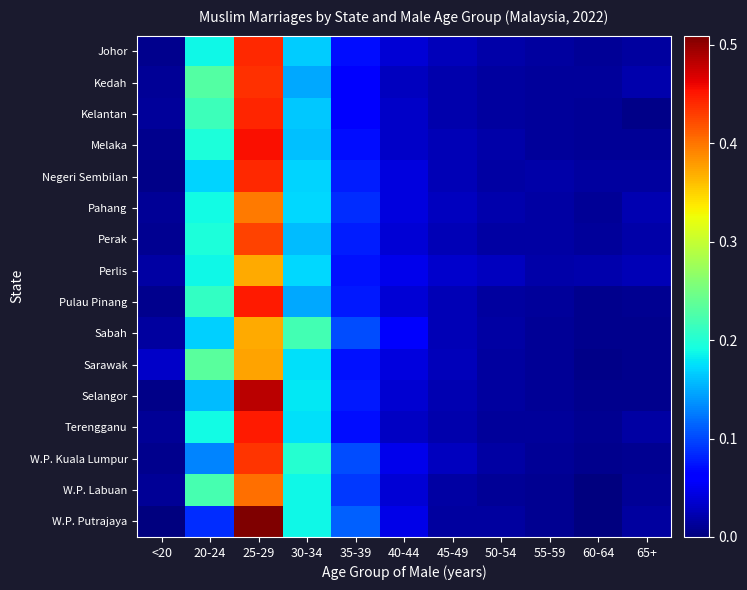

Reading left to right, transcribe all the data shown in this chart.

Johor: <20=0.0	20-24=0.2	25-29=0.4	30-34=0.2	35-39=0.1	40-44=0.0	45-49=0.0	50-54=0.0	55-59=0.0	60-64=0.0	65+=0.0
Kedah: <20=0.0	20-24=0.2	25-29=0.4	30-34=0.1	35-39=0.1	40-44=0.0	45-49=0.0	50-54=0.0	55-59=0.0	60-64=0.0	65+=0.0
Kelantan: <20=0.0	20-24=0.2	25-29=0.4	30-34=0.2	35-39=0.1	40-44=0.0	45-49=0.0	50-54=0.0	55-59=0.0	60-64=0.0	65+=0.0
Melaka: <20=0.0	20-24=0.2	25-29=0.5	30-34=0.2	35-39=0.1	40-44=0.0	45-49=0.0	50-54=0.0	55-59=0.0	60-64=0.0	65+=0.0
Negeri Sembilan: <20=0.0	20-24=0.2	25-29=0.4	30-34=0.2	35-39=0.1	40-44=0.0	45-49=0.0	50-54=0.0	55-59=0.0	60-64=0.0	65+=0.0
Pahang: <20=0.0	20-24=0.2	25-29=0.4	30-34=0.2	35-39=0.1	40-44=0.0	45-49=0.0	50-54=0.0	55-59=0.0	60-64=0.0	65+=0.0
Perak: <20=0.0	20-24=0.2	25-29=0.4	30-34=0.2	35-39=0.1	40-44=0.0	45-49=0.0	50-54=0.0	55-59=0.0	60-64=0.0	65+=0.0
Perlis: <20=0.0	20-24=0.2	25-29=0.4	30-34=0.2	35-39=0.1	40-44=0.0	45-49=0.0	50-54=0.0	55-59=0.0	60-64=0.0	65+=0.0
Pulau Pinang: <20=0.0	20-24=0.2	25-29=0.4	30-34=0.1	35-39=0.1	40-44=0.0	45-49=0.0	50-54=0.0	55-59=0.0	60-64=0.0	65+=0.0
Sabah: <20=0.0	20-24=0.2	25-29=0.4	30-34=0.2	35-39=0.1	40-44=0.1	45-49=0.0	50-54=0.0	55-59=0.0	60-64=0.0	65+=0.0
Sarawak: <20=0.0	20-24=0.2	25-29=0.4	30-34=0.2	35-39=0.1	40-44=0.0	45-49=0.0	50-54=0.0	55-59=0.0	60-64=0.0	65+=0.0
Selangor: <20=0.0	20-24=0.2	25-29=0.5	30-34=0.2	35-39=0.1	40-44=0.0	45-49=0.0	50-54=0.0	55-59=0.0	60-64=0.0	65+=0.0
Terengganu: <20=0.0	20-24=0.2	25-29=0.4	30-34=0.2	35-39=0.1	40-44=0.0	45-49=0.0	50-54=0.0	55-59=0.0	60-64=0.0	65+=0.0
W.P. Kuala Lumpur: <20=0.0	20-24=0.1	25-29=0.4	30-34=0.2	35-39=0.1	40-44=0.0	45-49=0.0	50-54=0.0	55-59=0.0	60-64=0.0	65+=0.0
W.P. Labuan: <20=0.0	20-24=0.2	25-29=0.4	30-34=0.2	35-39=0.1	40-44=0.0	45-49=0.0	50-54=0.0	55-59=0.0	60-64=0.0	65+=0.0
W.P. Putrajaya: <20=0.0	20-24=0.1	25-29=0.5	30-34=0.2	35-39=0.1	40-44=0.0	45-49=0.0	50-54=0.0	55-59=0.0	60-64=0.0	65+=0.0